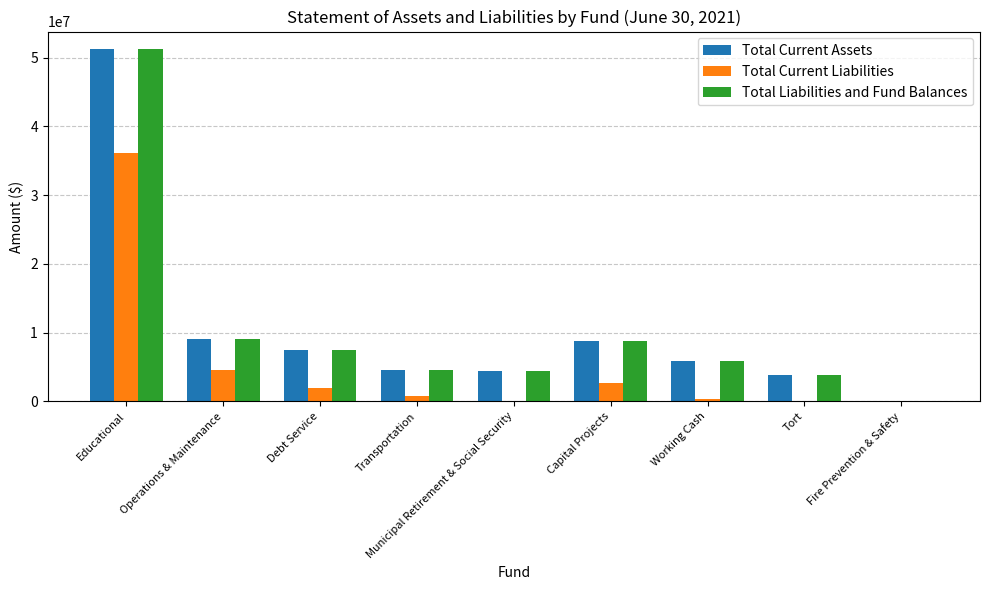

What are all the series names shown in the legend?

Total Current Assets, Total Current Liabilities, Total Liabilities and Fund Balances